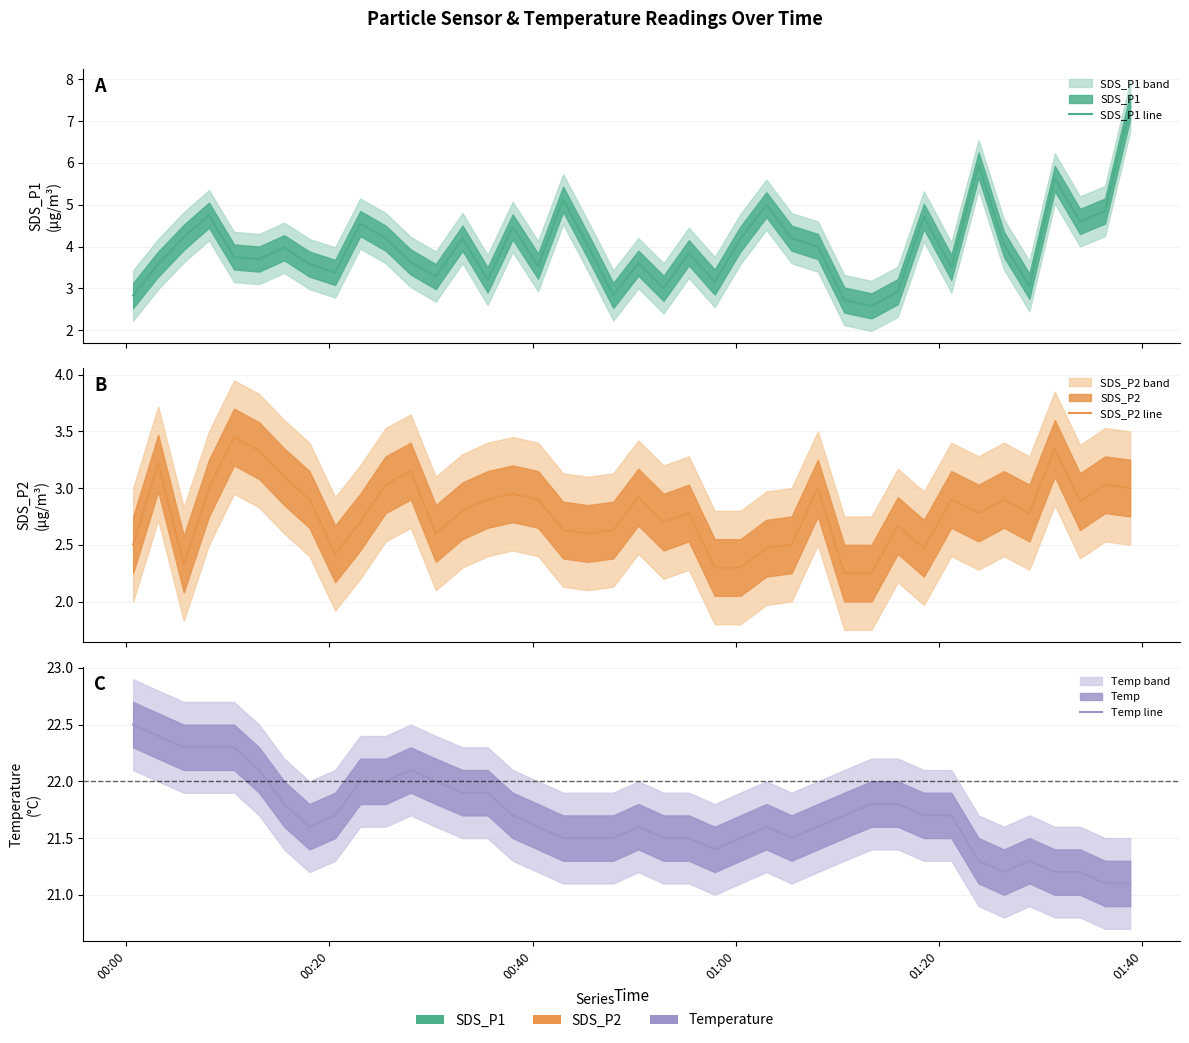

True or false: SDS_P2 line and Temp line cross at least once.

False